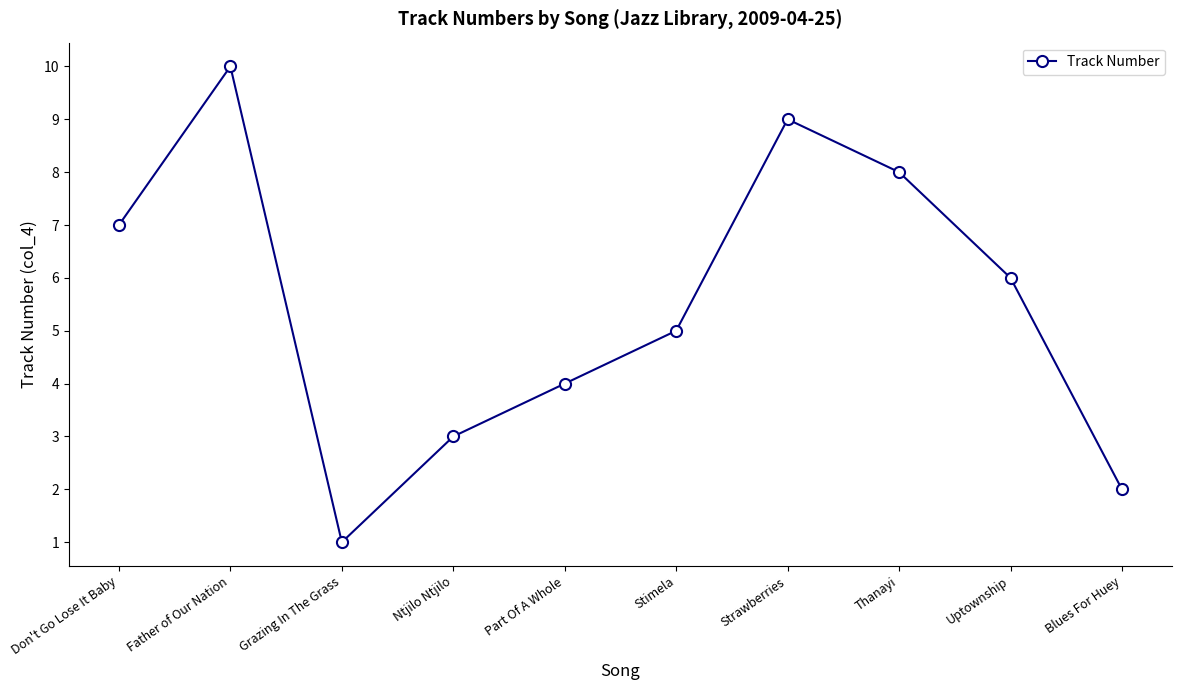

Read the value at Strawberries.

9